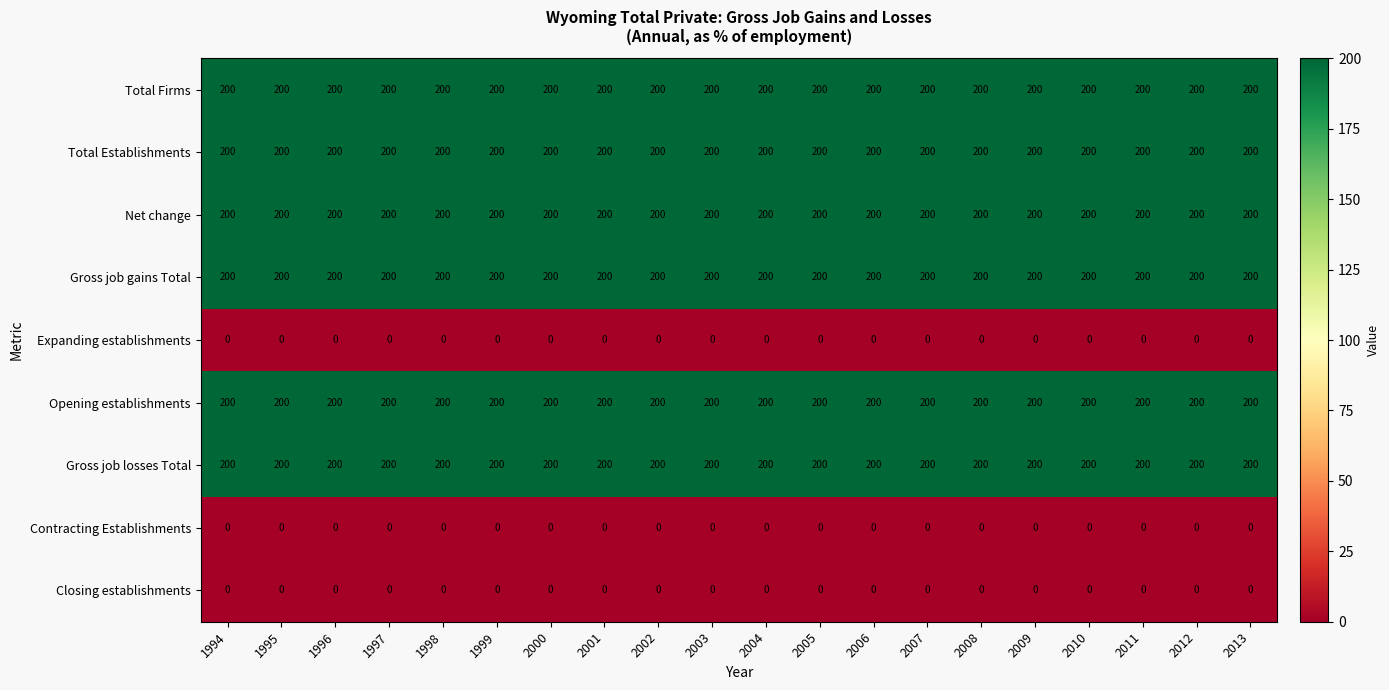

What is the difference between the highest and lowest values at 1999?

200